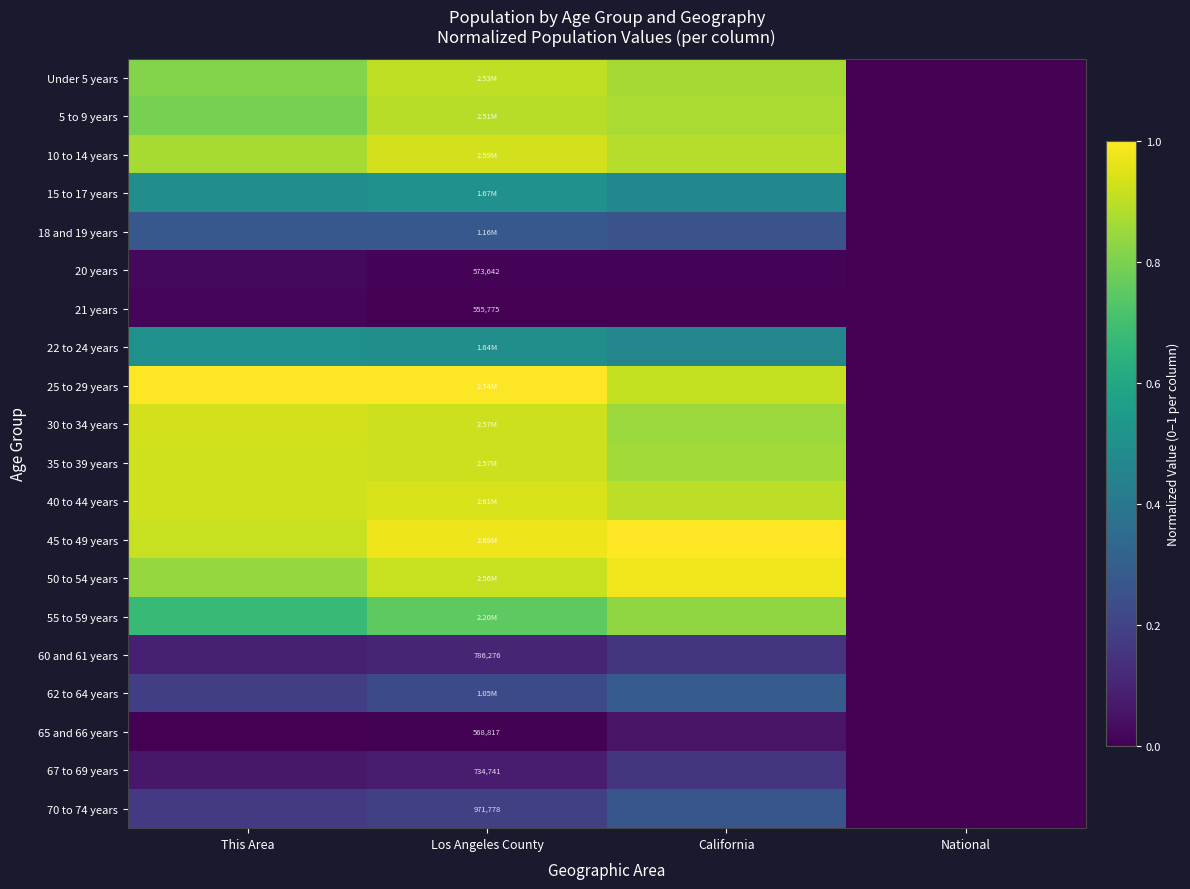

Read the 22 to 24 years value at Los Angeles County.

0.5